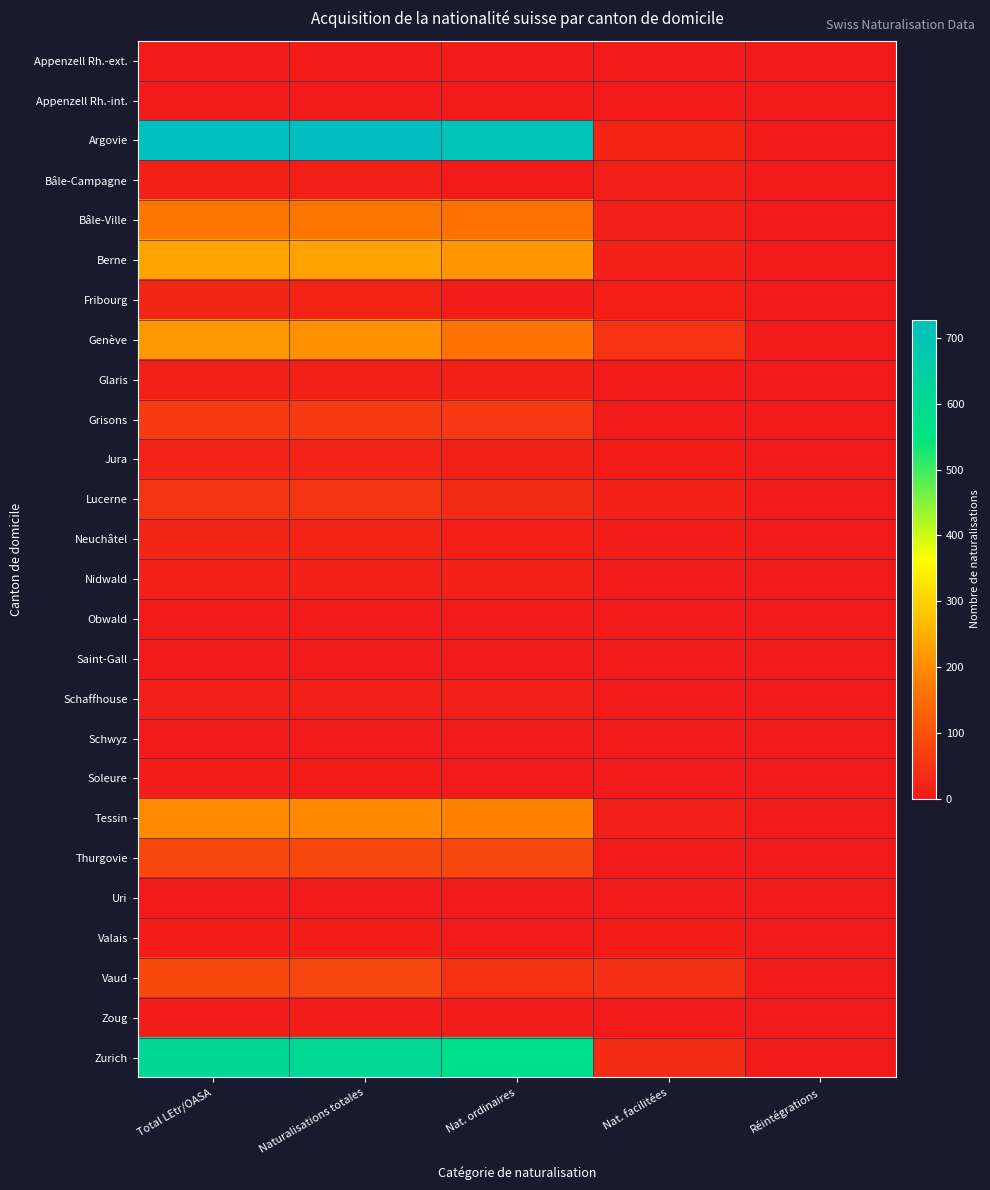

Reading left to right, transcribe all the data shown in this chart.

Appenzell Rh.-ext.: Total LEtr/OASA=5	Naturalisations totales=5	Nat. ordinaires=5	Nat. facilitées=0	Réintégrations=0
Appenzell Rh.-int.: Total LEtr/OASA=4	Naturalisations totales=4	Nat. ordinaires=4	Nat. facilitées=0	Réintégrations=0
Argovie: Total LEtr/OASA=728	Naturalisations totales=725	Nat. ordinaires=706	Nat. facilitées=19	Réintégrations=0
Bâle-Campagne: Total LEtr/OASA=13	Naturalisations totales=11	Nat. ordinaires=0	Nat. facilitées=11	Réintégrations=0
Bâle-Ville: Total LEtr/OASA=165	Naturalisations totales=165	Nat. ordinaires=156	Nat. facilitées=9	Réintégrations=0
Berne: Total LEtr/OASA=234	Naturalisations totales=231	Nat. ordinaires=216	Nat. facilitées=15	Réintégrations=0
Fribourg: Total LEtr/OASA=24	Naturalisations totales=19	Nat. ordinaires=7	Nat. facilitées=12	Réintégrations=0
Genève: Total LEtr/OASA=217	Naturalisations totales=207	Nat. ordinaires=159	Nat. facilitées=48	Réintégrations=0
Glaris: Total LEtr/OASA=14	Naturalisations totales=13	Nat. ordinaires=13	Nat. facilitées=0	Réintégrations=0
Grisons: Total LEtr/OASA=57	Naturalisations totales=57	Nat. ordinaires=55	Nat. facilitées=2	Réintégrations=0
Jura: Total LEtr/OASA=18	Naturalisations totales=18	Nat. ordinaires=13	Nat. facilitées=5	Réintégrations=0
Lucerne: Total LEtr/OASA=49	Naturalisations totales=49	Nat. ordinaires=34	Nat. facilitées=15	Réintégrations=0
Neuchâtel: Total LEtr/OASA=22	Naturalisations totales=19	Nat. ordinaires=12	Nat. facilitées=7	Réintégrations=0
Nidwald: Total LEtr/OASA=15	Naturalisations totales=15	Nat. ordinaires=15	Nat. facilitées=0	Réintégrations=0
Obwald: Total LEtr/OASA=0	Naturalisations totales=0	Nat. ordinaires=0	Nat. facilitées=0	Réintégrations=0
Saint-Gall: Total LEtr/OASA=3	Naturalisations totales=2	Nat. ordinaires=0	Nat. facilitées=2	Réintégrations=0
Schaffhouse: Total LEtr/OASA=11	Naturalisations totales=11	Nat. ordinaires=10	Nat. facilitées=1	Réintégrations=0
Schwyz: Total LEtr/OASA=3	Naturalisations totales=2	Nat. ordinaires=0	Nat. facilitées=2	Réintégrations=0
Soleure: Total LEtr/OASA=6	Naturalisations totales=5	Nat. ordinaires=1	Nat. facilitées=4	Réintégrations=0
Tessin: Total LEtr/OASA=197	Naturalisations totales=195	Nat. ordinaires=186	Nat. facilitées=9	Réintégrations=0
Thurgovie: Total LEtr/OASA=83	Naturalisations totales=83	Nat. ordinaires=82	Nat. facilitées=1	Réintégrations=0
Uri: Total LEtr/OASA=2	Naturalisations totales=2	Nat. ordinaires=2	Nat. facilitées=0	Réintégrations=0
Valais: Total LEtr/OASA=6	Naturalisations totales=6	Nat. ordinaires=1	Nat. facilitées=5	Réintégrations=0
Vaud: Total LEtr/OASA=86	Naturalisations totales=82	Nat. ordinaires=42	Nat. facilitées=40	Réintégrations=0
Zoug: Total LEtr/OASA=6	Naturalisations totales=6	Nat. ordinaires=6	Nat. facilitées=0	Réintégrations=0
Zurich: Total LEtr/OASA=611	Naturalisations totales=608	Nat. ordinaires=575	Nat. facilitées=33	Réintégrations=0